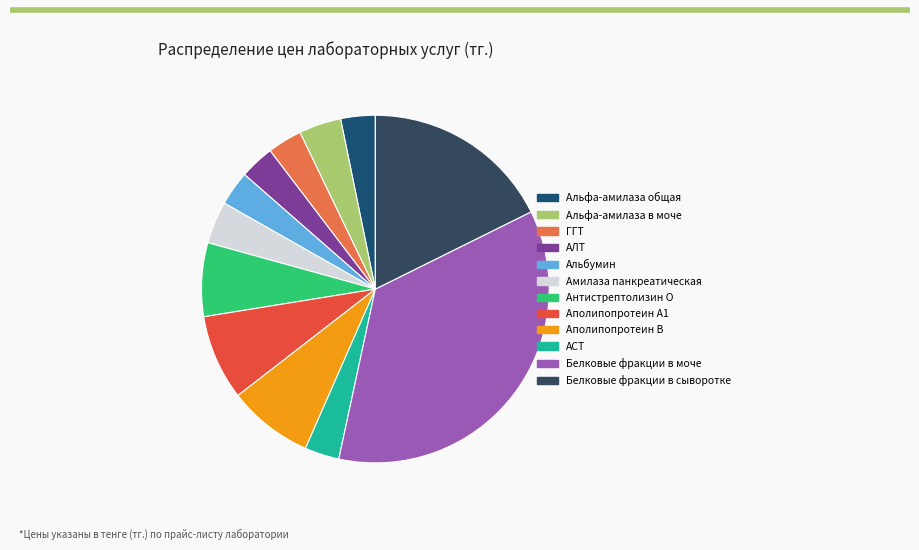

How much of the chart is everything except Антистрептолизин О?

93.1%